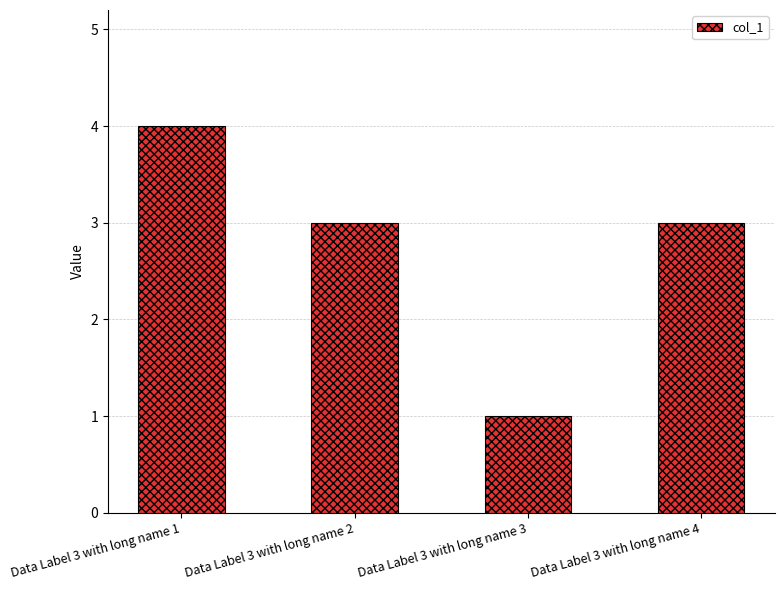

Between Data Label 3 with long name 1 and Data Label 3 with long name 3, which is larger?

Data Label 3 with long name 1